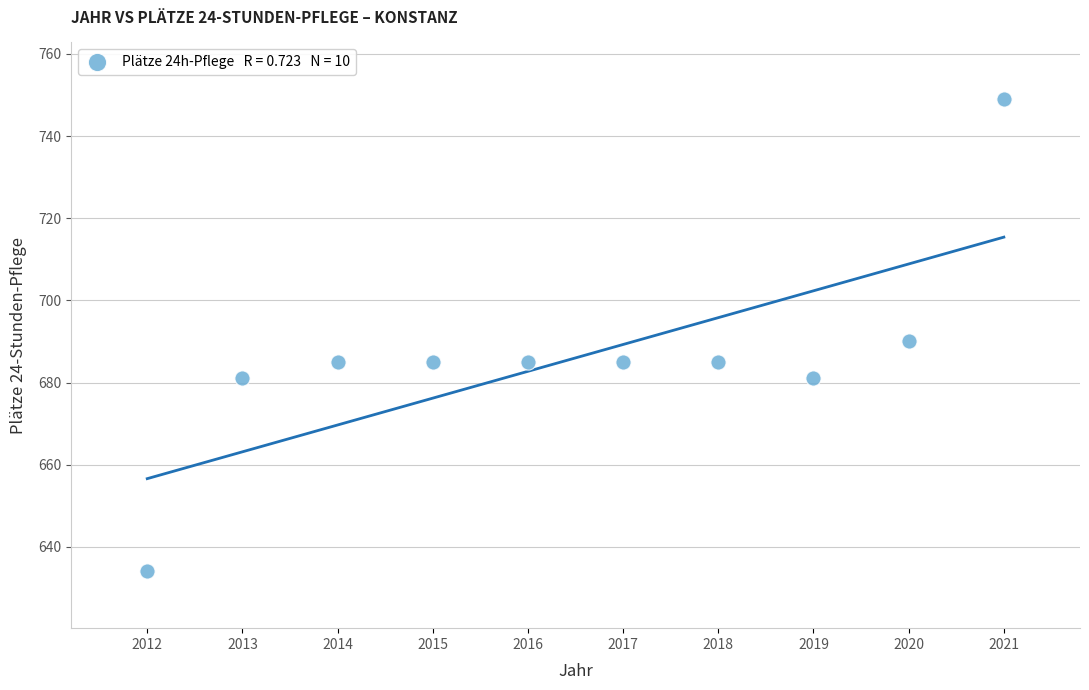

What is the range of Y values (max minus min)?

115